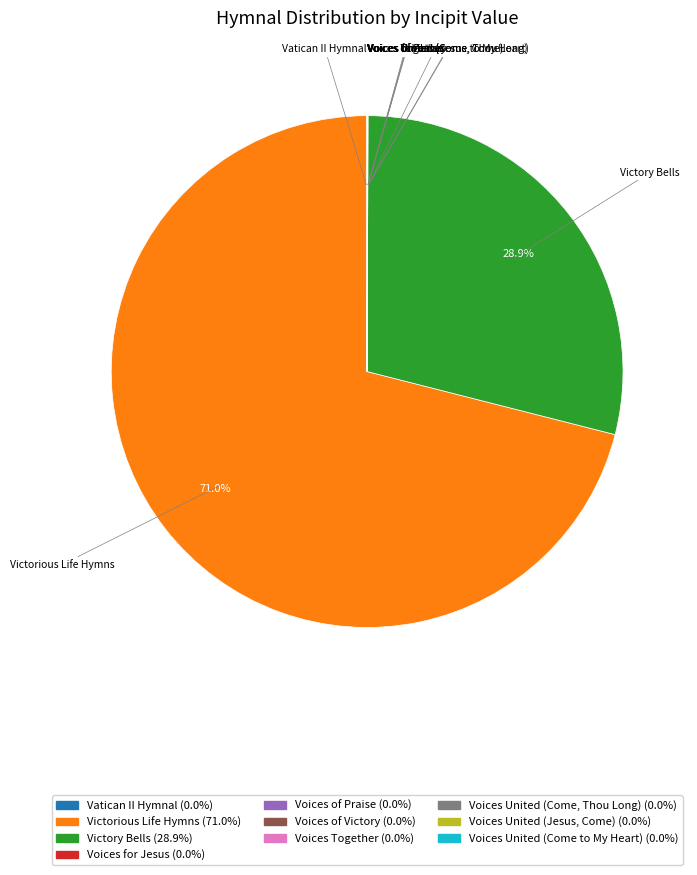

Which category has the biggest portion of the pie?

Victorious Life Hymns